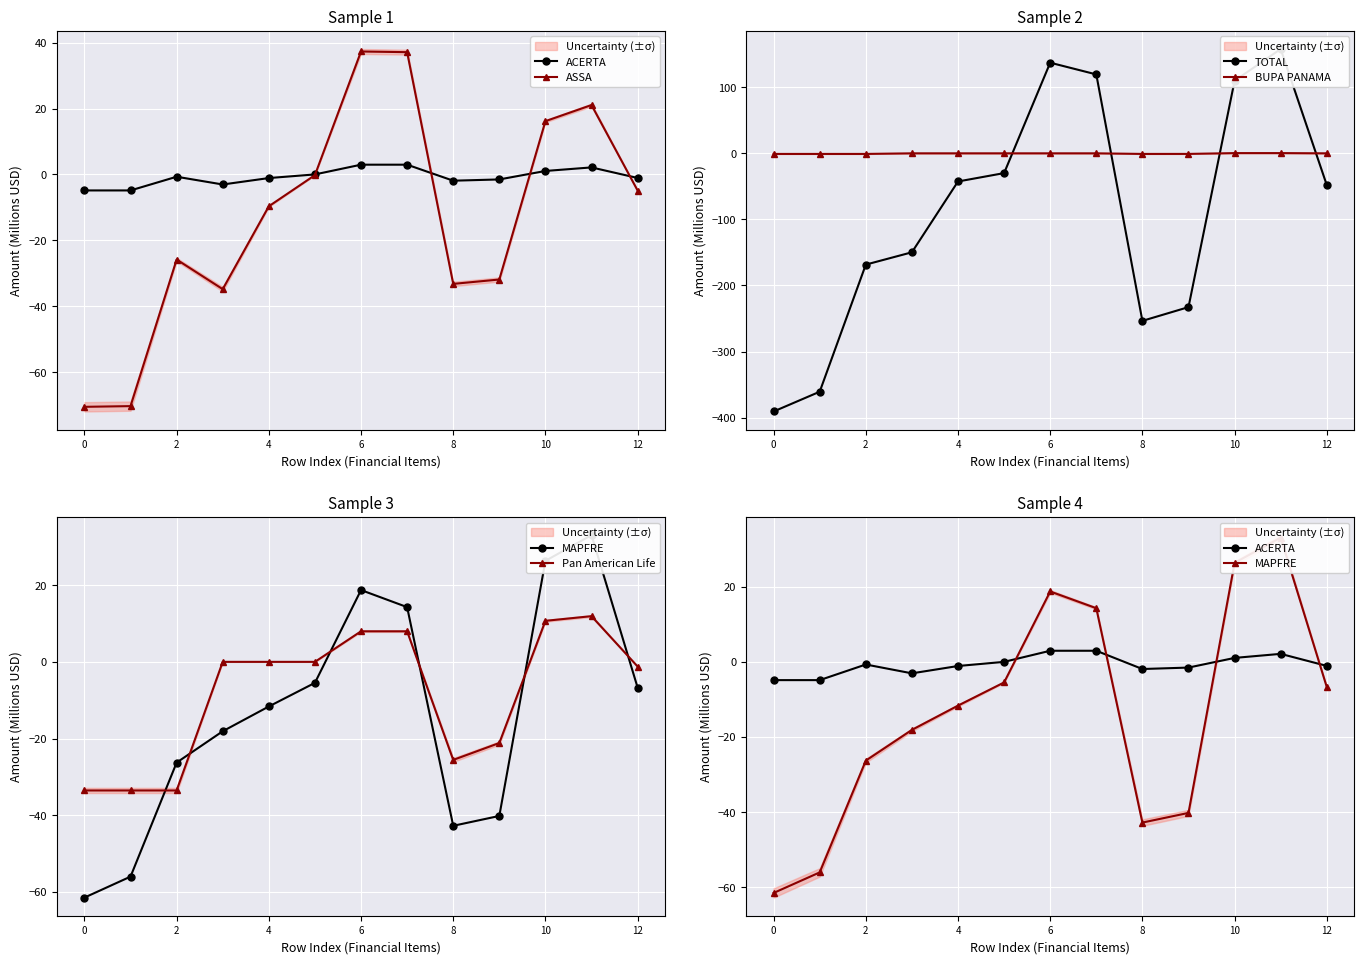

True or false: MAPFRE and ACERTA cross at least once.

True